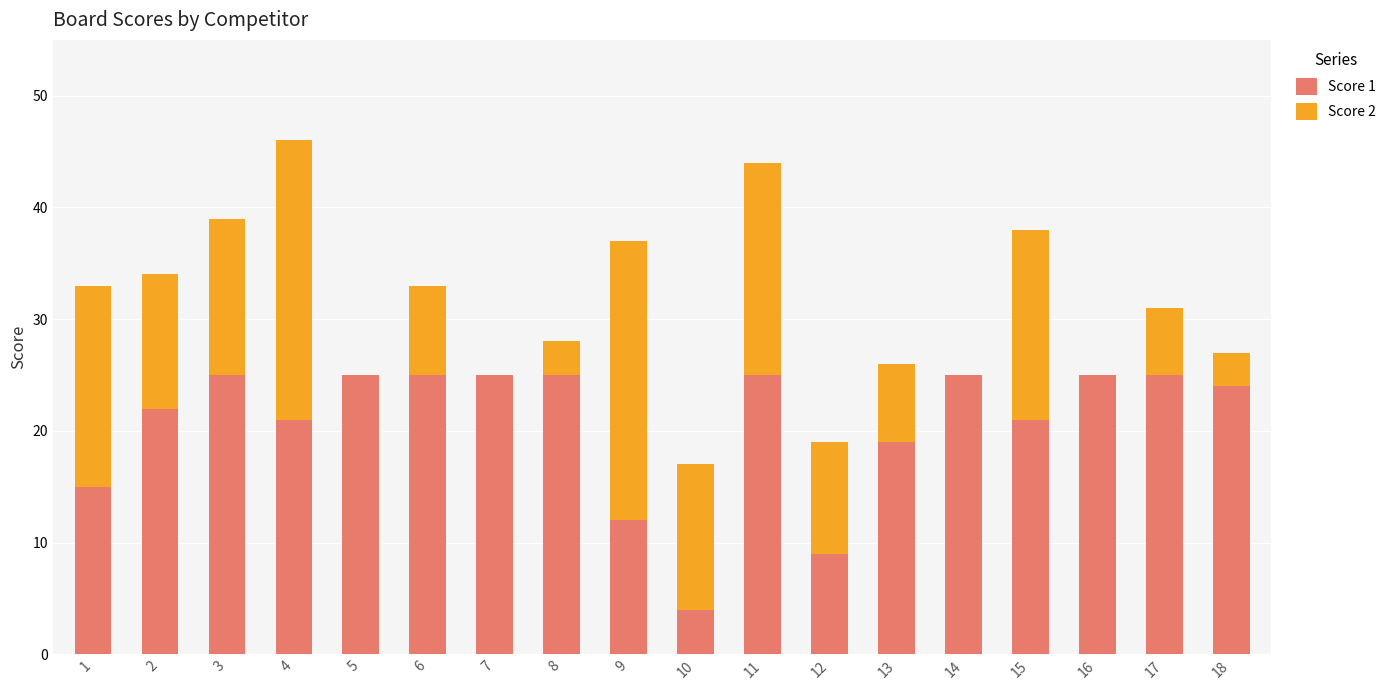

Read the Score 1 value at 16.

25